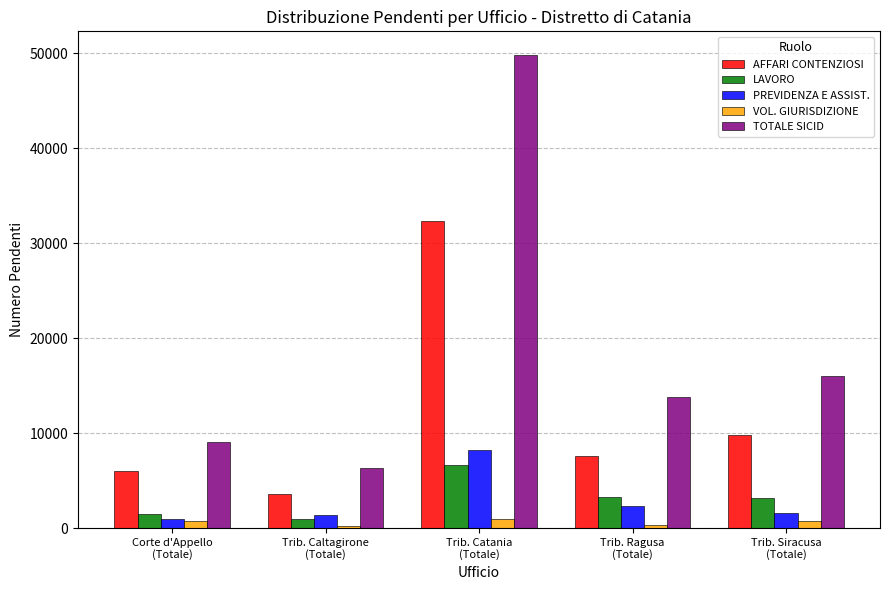

Which series changed the most between Trib. Catania
(Totale) and Trib. Ragusa
(Totale)?

TOTALE SICID